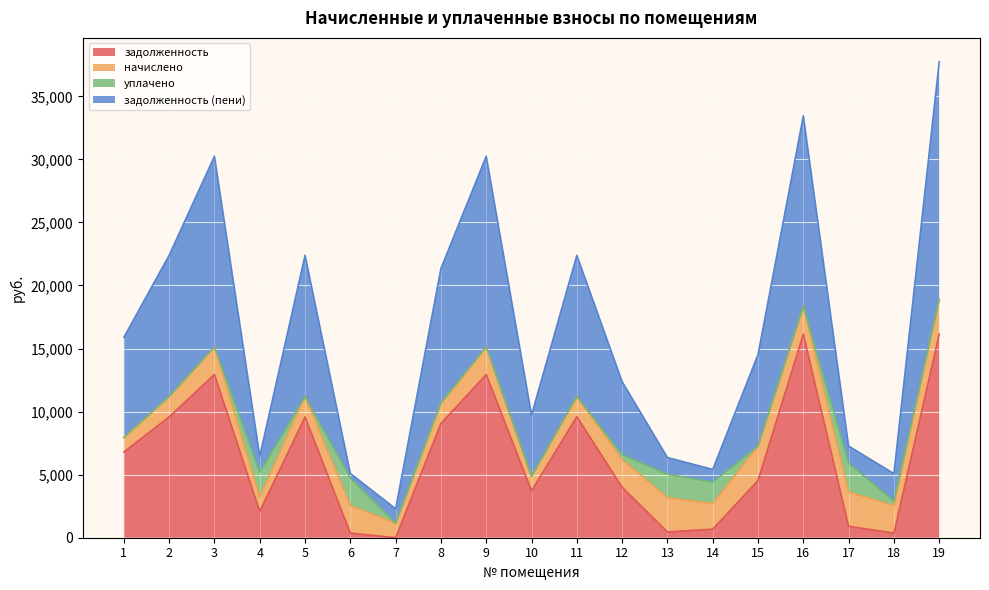

What is the total value across all series at 10?

9732.3